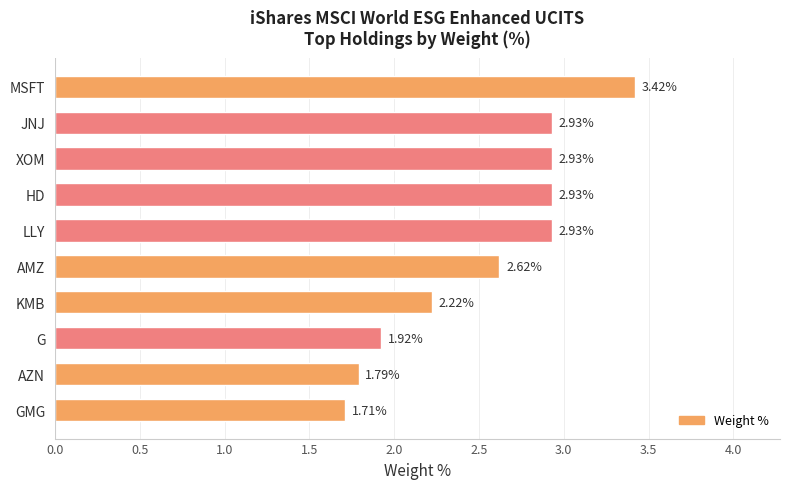

What is the sum of all values?

25.4